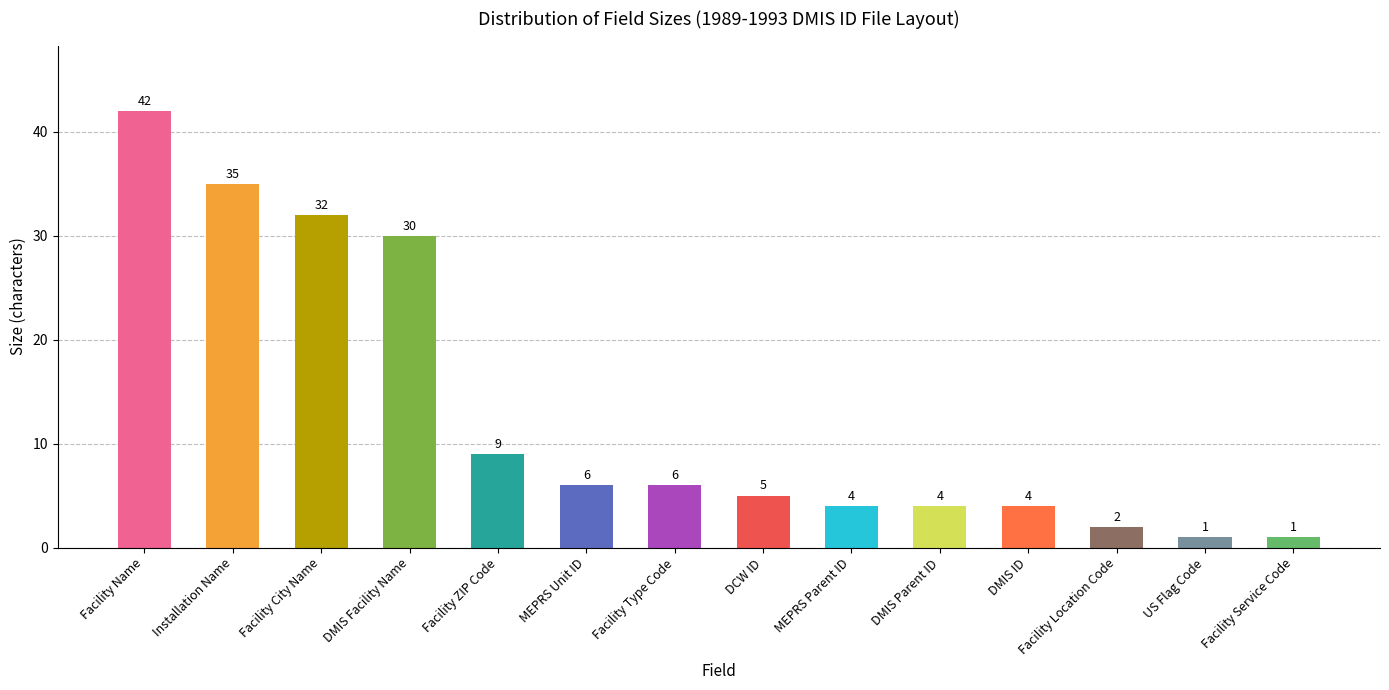

The chart shows a value of 44 at Facility City Name. True or false?

False